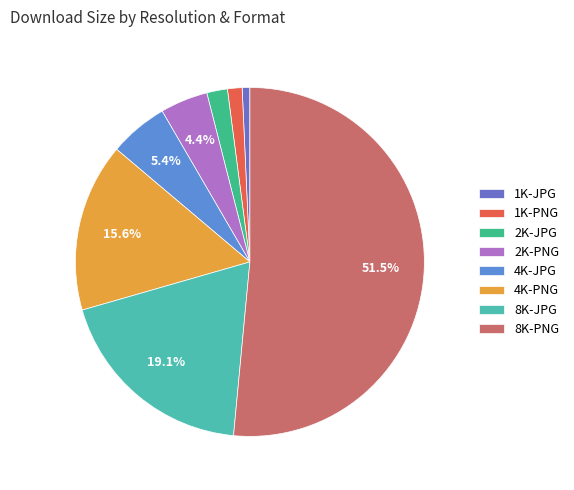

Rank the categories by value from highest to lowest.

8K-PNG, 8K-JPG, 4K-PNG, 4K-JPG, 2K-PNG, 2K-JPG, 1K-PNG, 1K-JPG